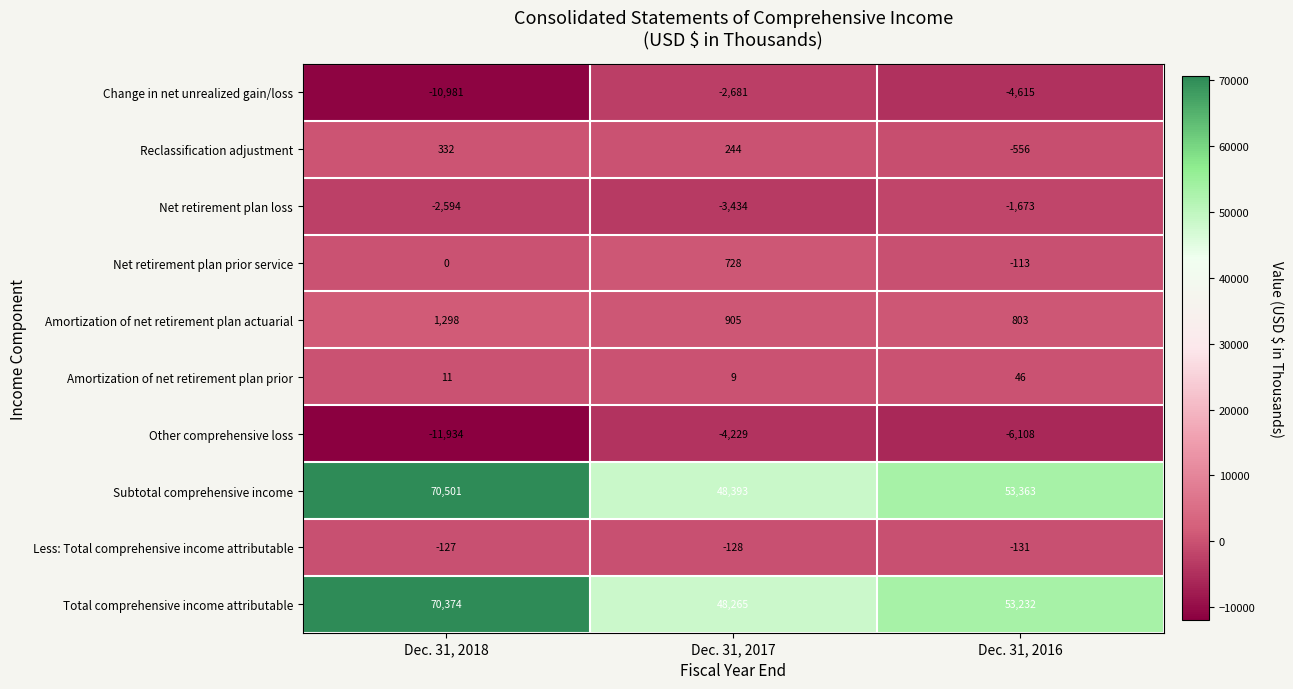

What is the minimum value shown in the chart?

-11934